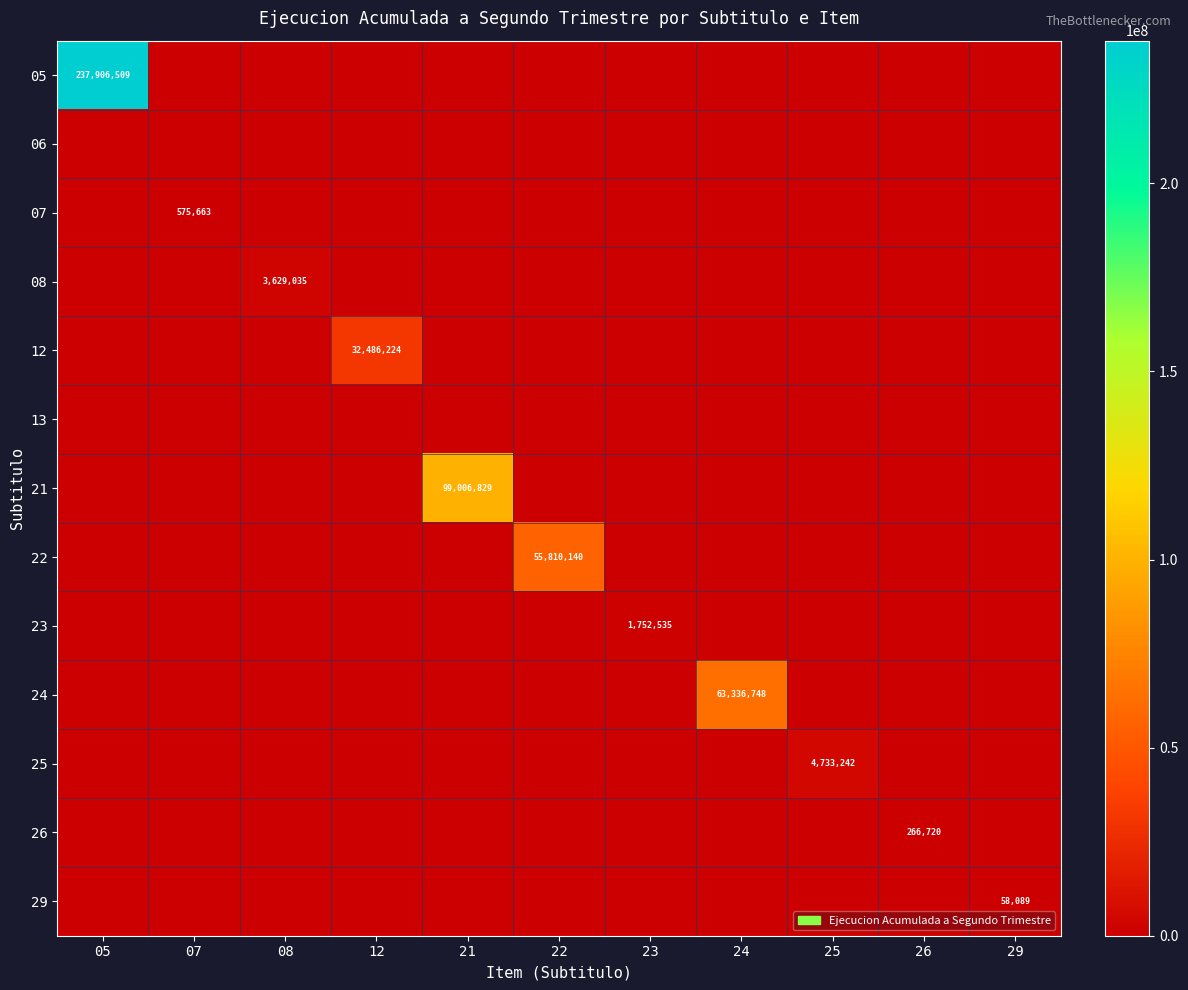

True or false: 08 has a value of 6300092 at 08.

False